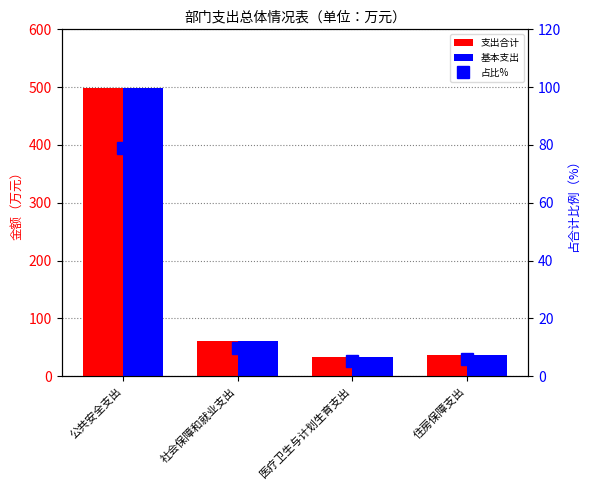

Count the number of data series in this chart.

3